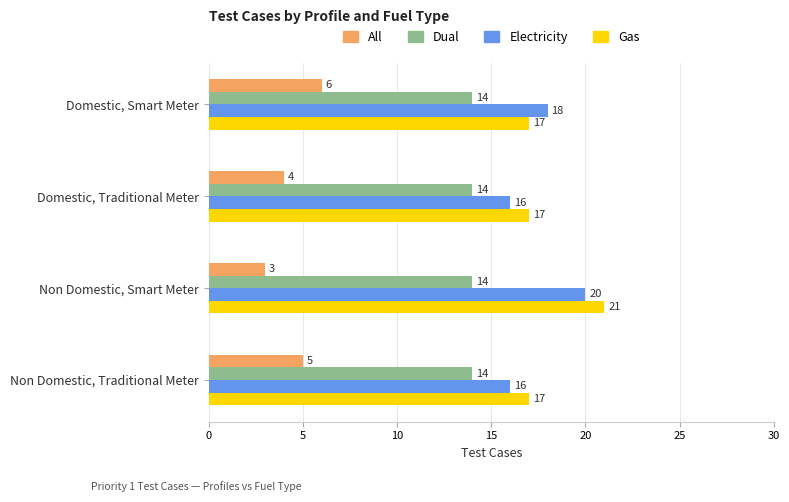

What are all the series names shown in the legend?

All, Dual, Electricity, Gas